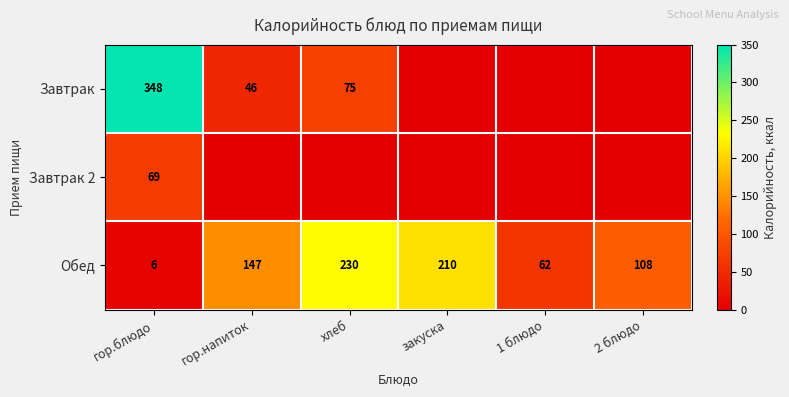

At which category is the sum across all series the highest?

гор.блюдо